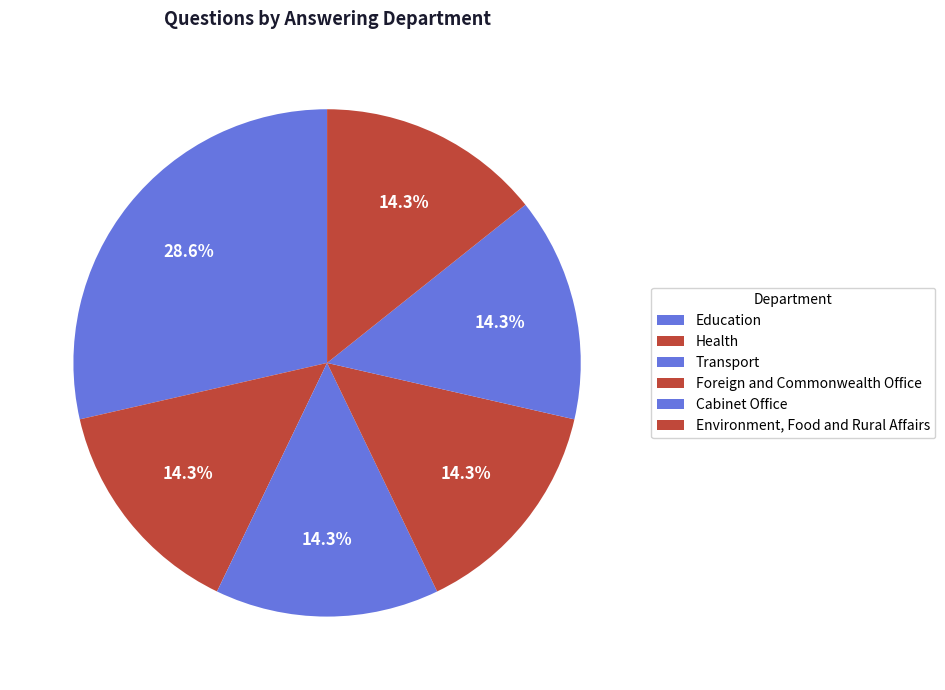

Is the sum of Environment, Food and Rural Affairs and Transport greater than half?

No